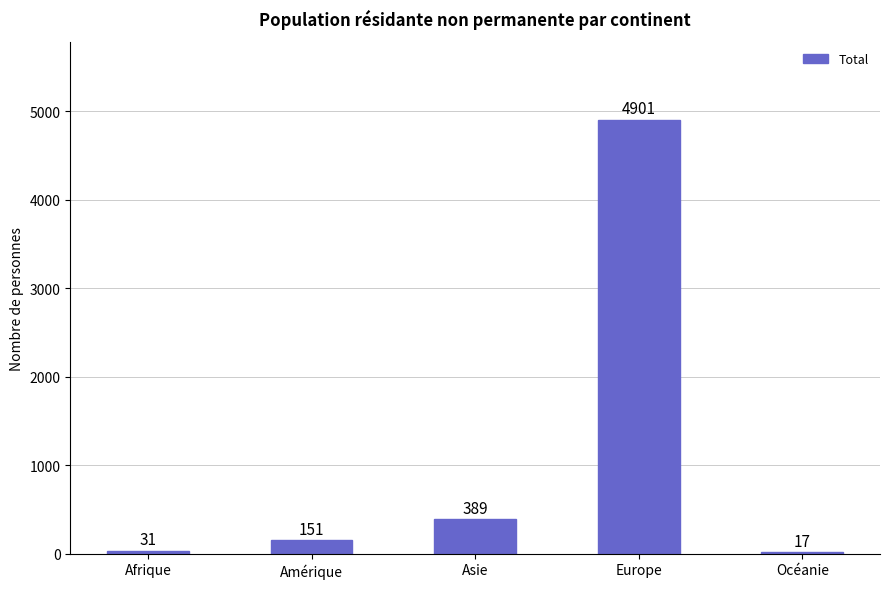

The chart shows a value of 151 at Amérique. True or false?

True